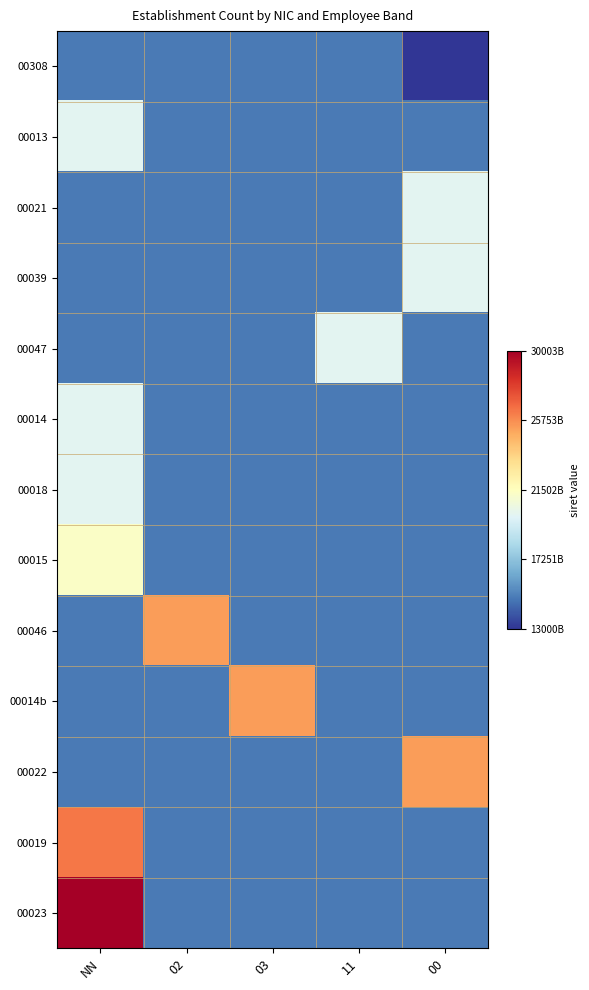

Which category has the highest value in the 00018 series?

NN